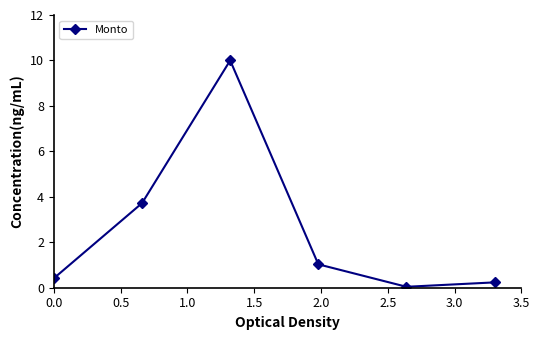

What is the maximum value shown in the chart?

10.0